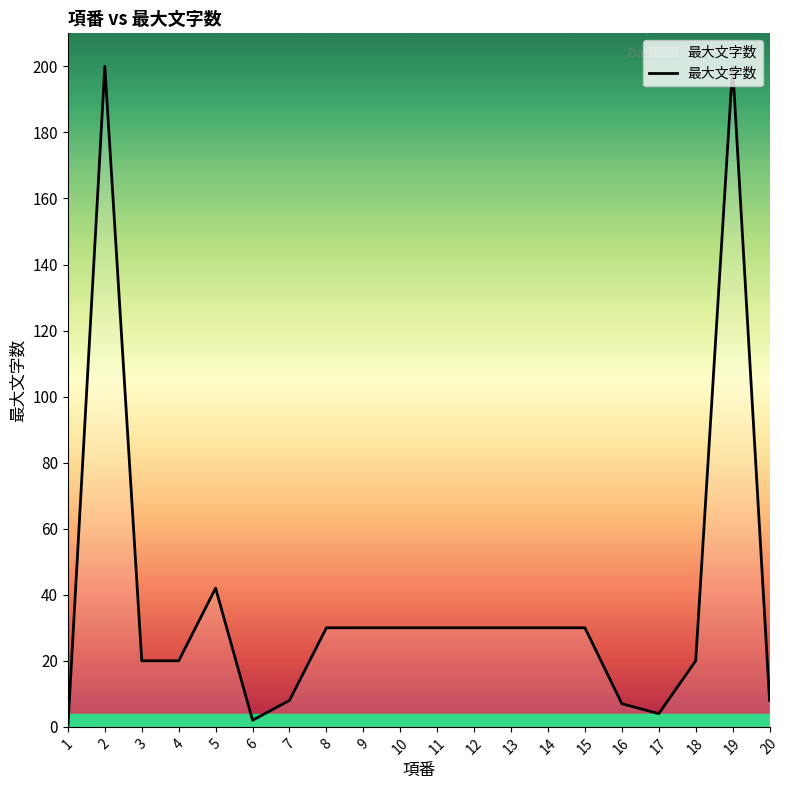

Where is the data nearest to the value 100?

5